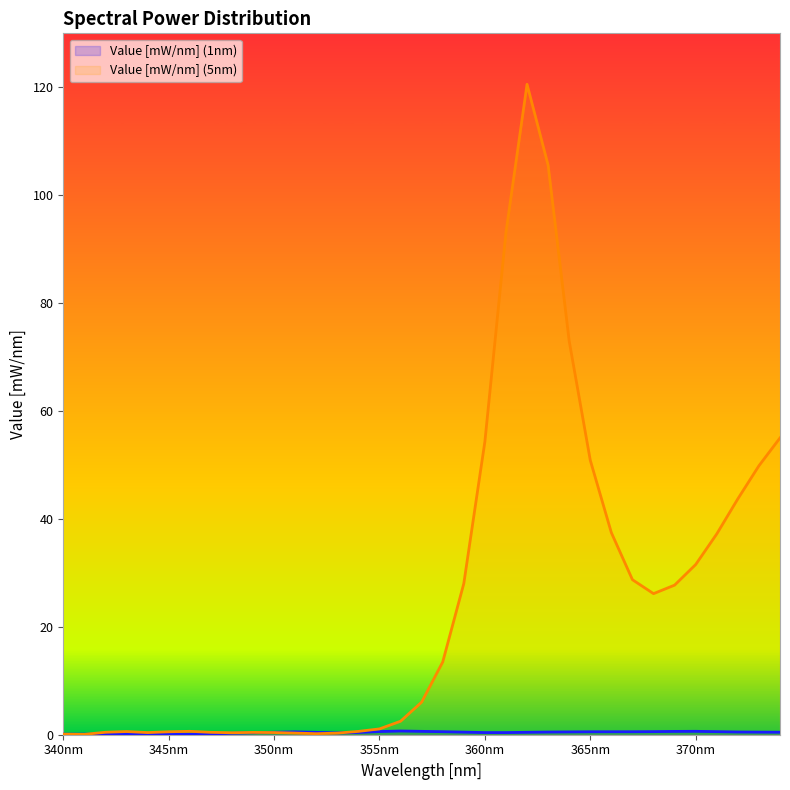

Reading left to right, what are all the values shown in this chart?

Value [mW/nm] (1nm): 0.1	0.1	0.1	0.1	0.1	0.1	0.1	0.2	0.3	0.4	0.5	0.5	0.4	0.3	0.4	0.6	0.7	0.6	0.6	0.5	0.4	0.4	0.5	0.5	0.5	0.5	0.5	0.6	0.6	0.6	0.6	0.6	0.5	0.5	0.5
Value [mW/nm] (5nm): 0.1	0.1	0.5	0.6	0.4	0.5	0.6	0.4	0.4	0.4	0.4	0.3	0.2	0.3	0.6	1.1	2.5	6.0	13.5	28.0	54.3	93.1	120.6	105.5	73.0	50.9	37.4	28.7	26.1	27.7	31.5	37.2	43.7	49.8	55.0